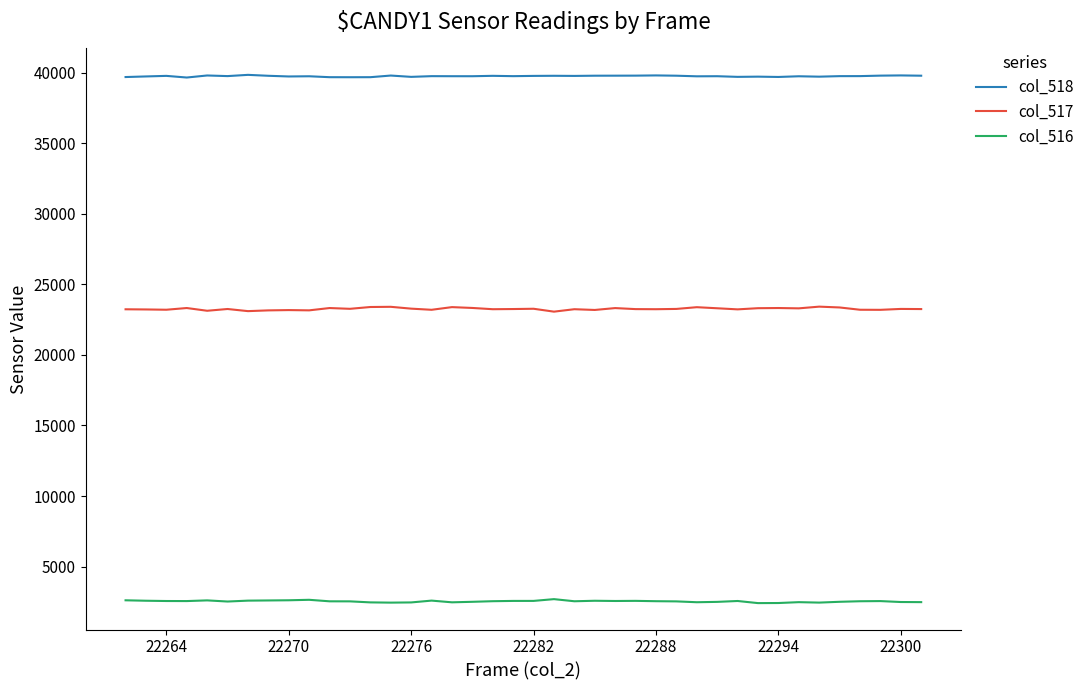

List the series in order of their peak value, highest first.

col_518, col_517, col_516